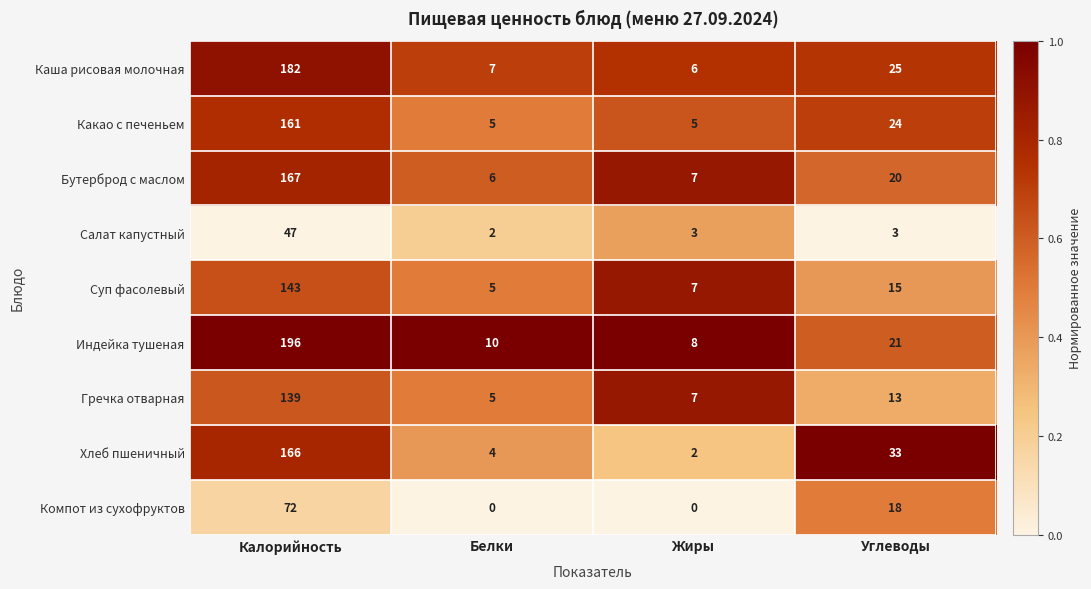

At how many categories does at least one series exceed 0?

4